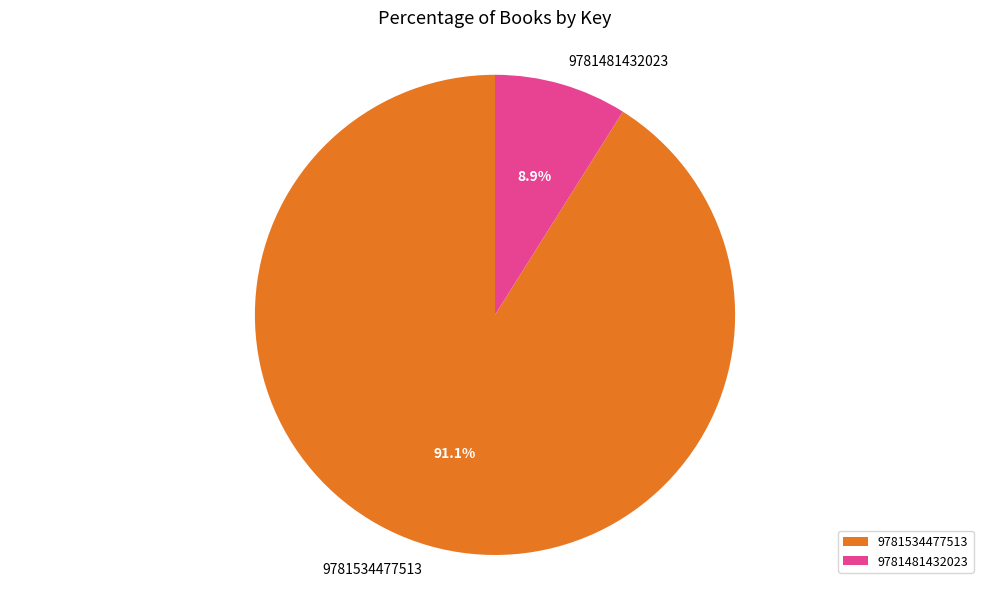

Which category accounts for the majority?

9781534477513